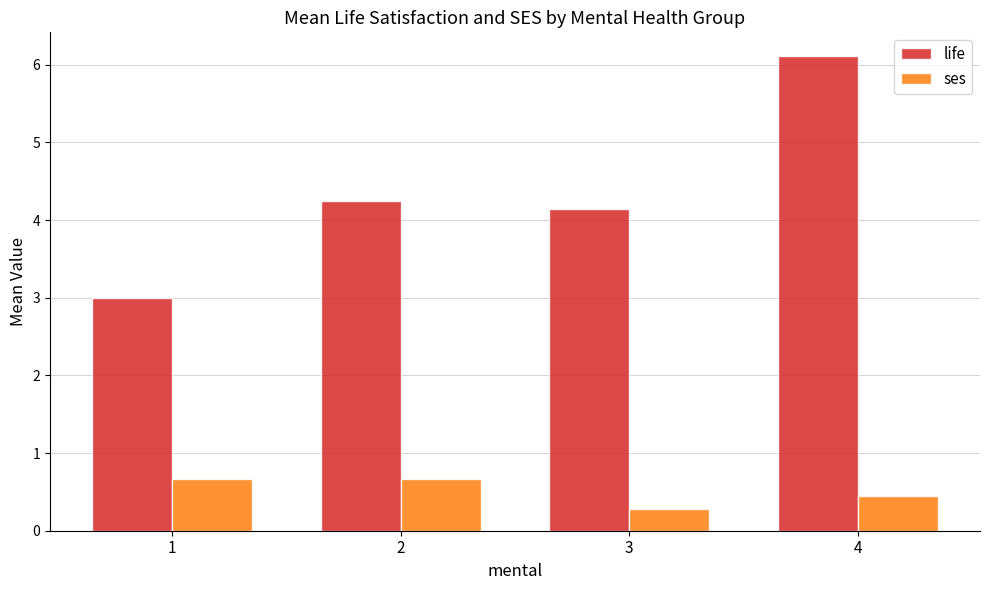

What is the value of the ses bar at the 3rd from the left?

0.3